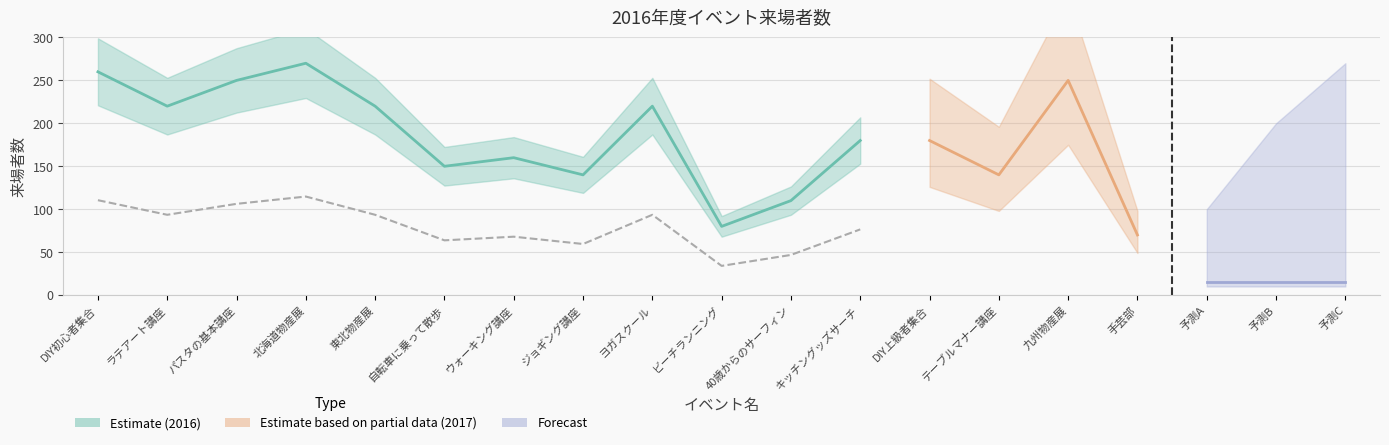

At which category does the chart reach its peak across all series?

北海道物産展